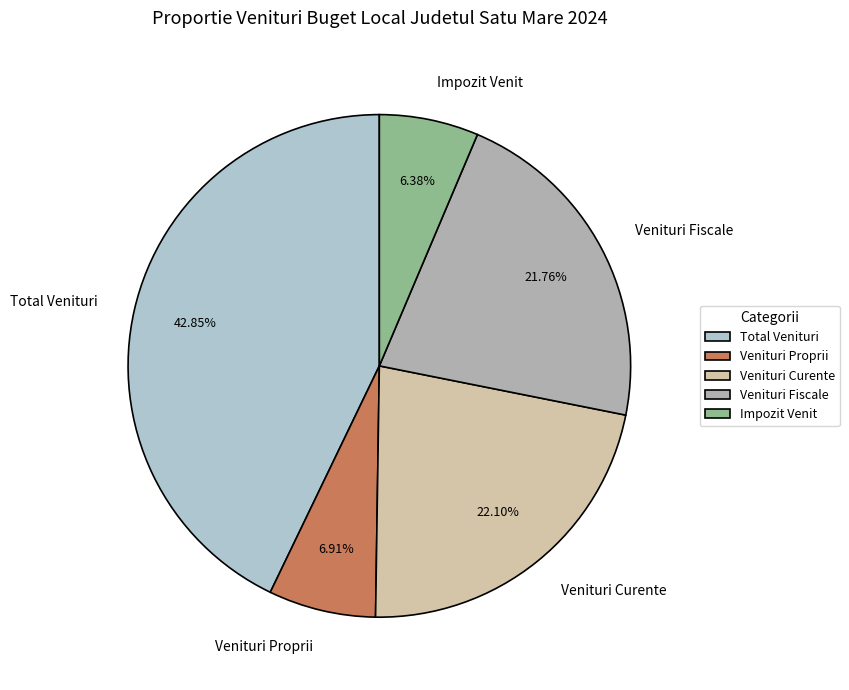

How many segments does this pie chart have?

5